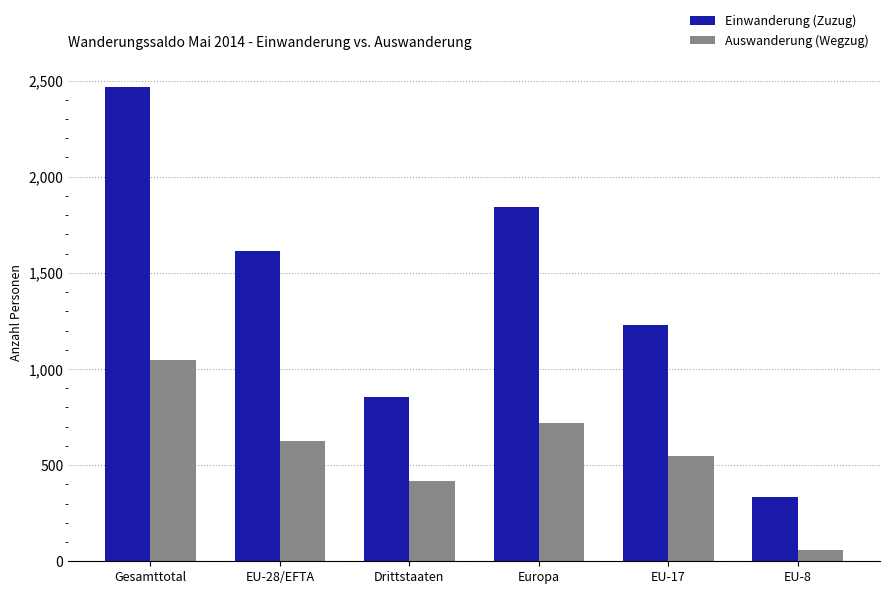

What is the label of the 1st bar from the left?

Gesamttotal